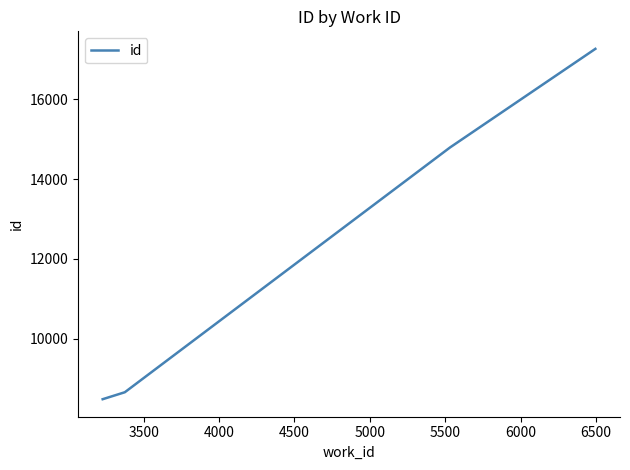

True or false: there are more than 1 points higher than both neighbors.

False